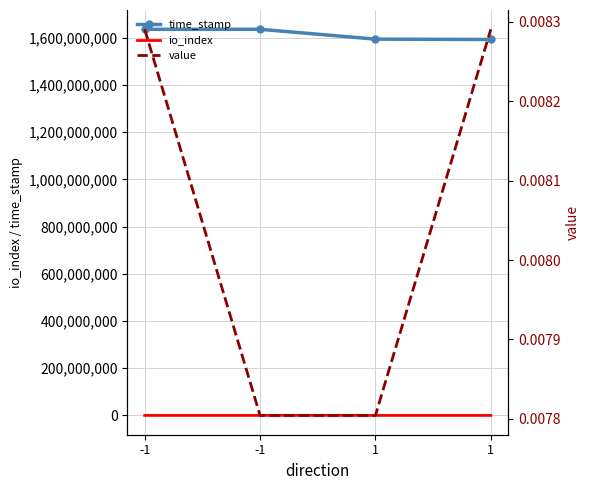

Count the number of categories in the chart.

4